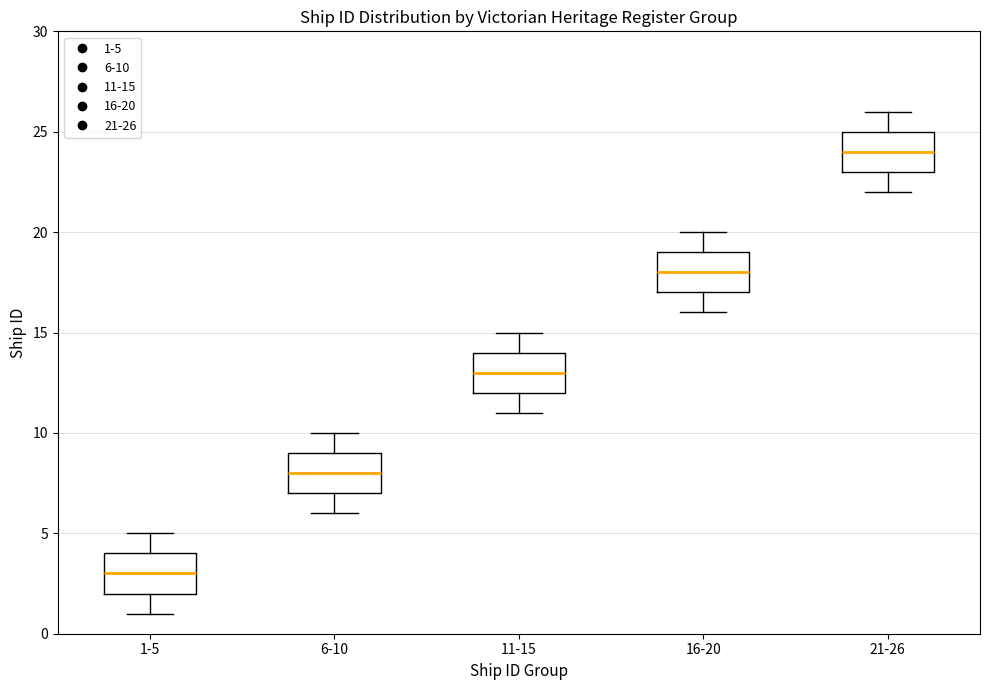

Which box's median line is the lowest?

1-5